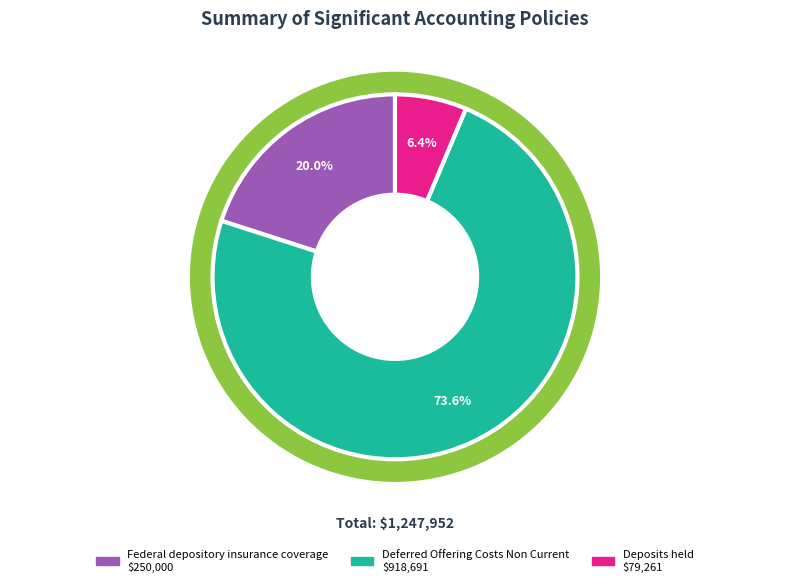

Is Deferred Offering Costs Non Current the majority of the pie?

Yes